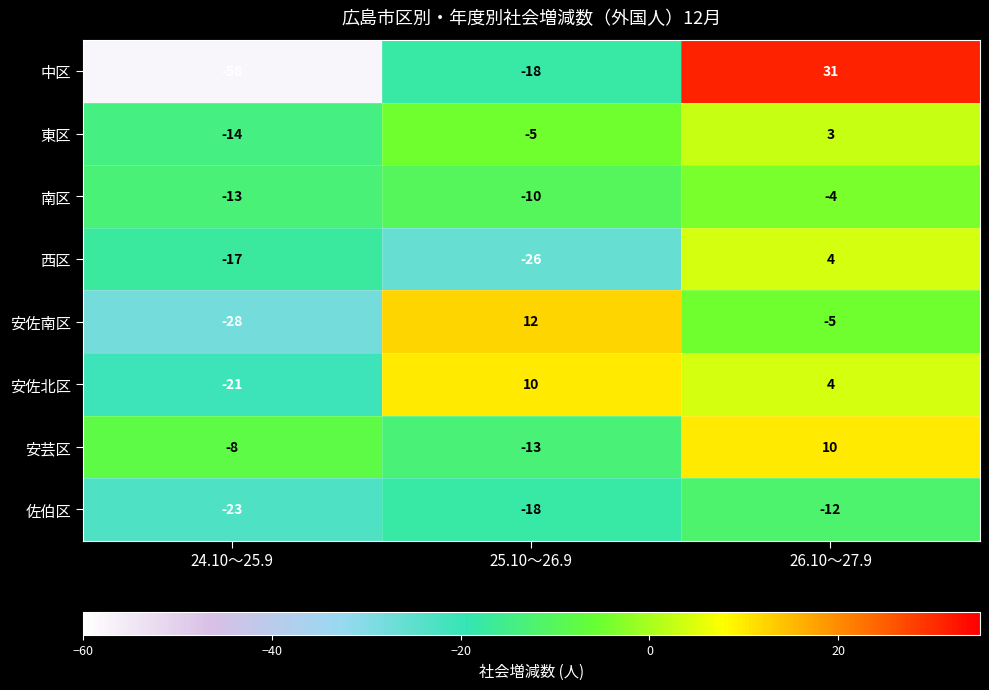

Which series has the largest total across all categories?

安佐北区